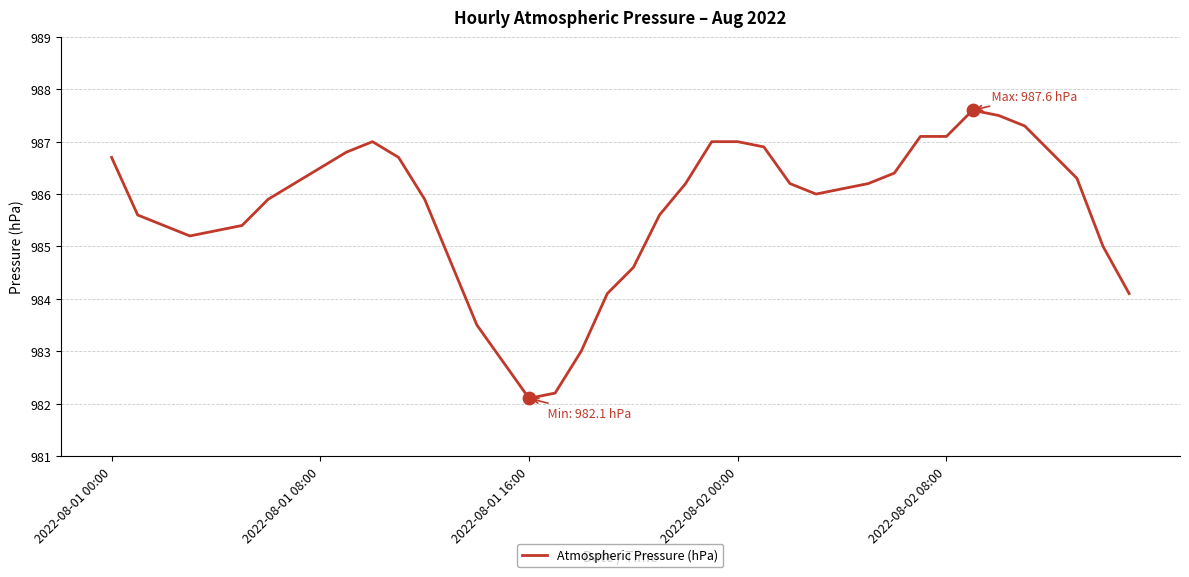

What is the minimum value shown in the chart?

982.1